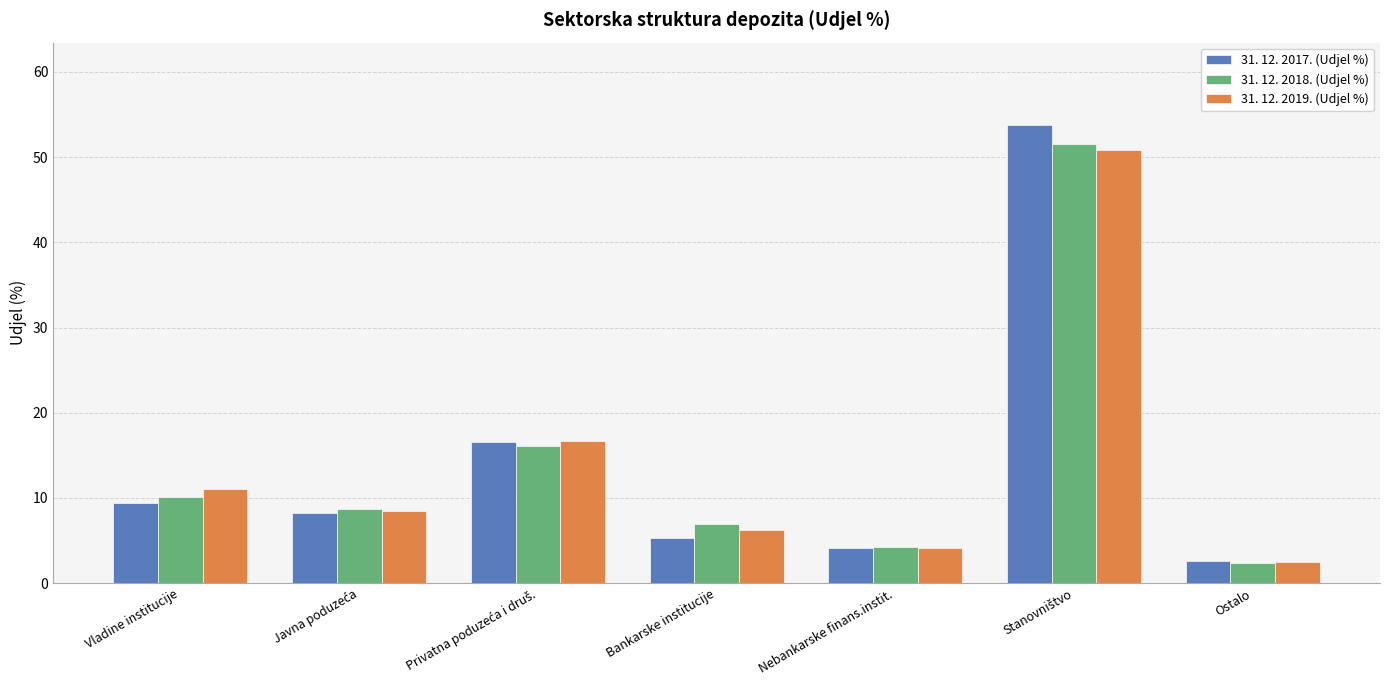

Read the 31. 12. 2019. (Udjel %) value at Bankarske institucije.

6.2